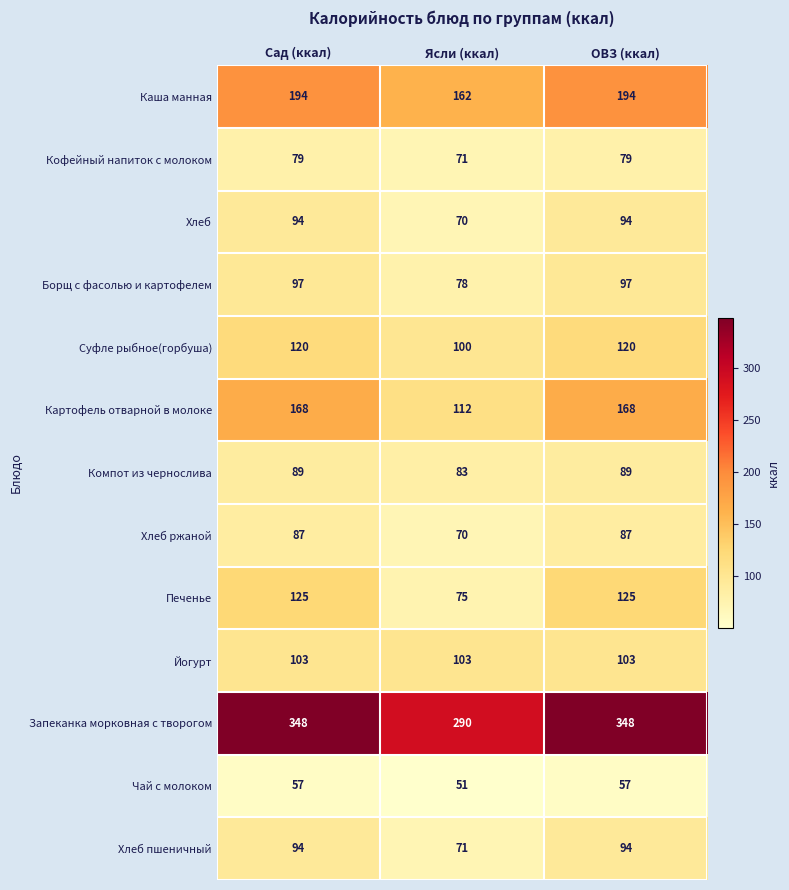

Count the number of categories in the chart.

3